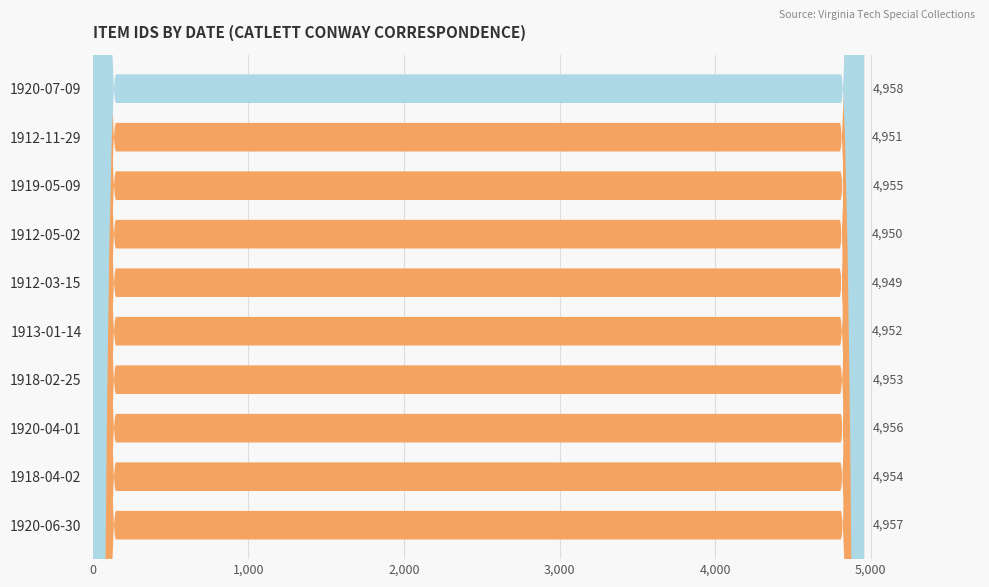

Rank the categories by value from lowest to highest.

1912-03-15, 1912-05-02, 1912-11-29, 1913-01-14, 1918-02-25, 1918-04-02, 1919-05-09, 1920-04-01, 1920-06-30, 1920-07-09